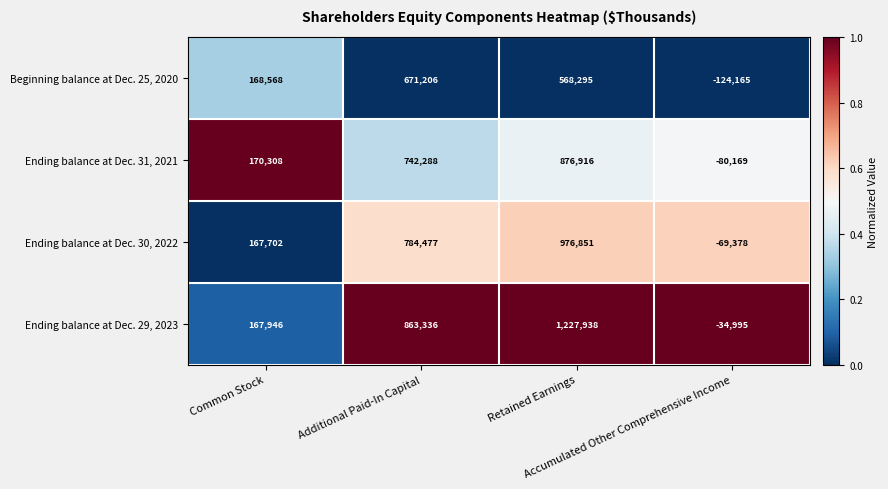

How many Ending balance at Dec. 31, 2021 values are between 170308 and 876916?

3